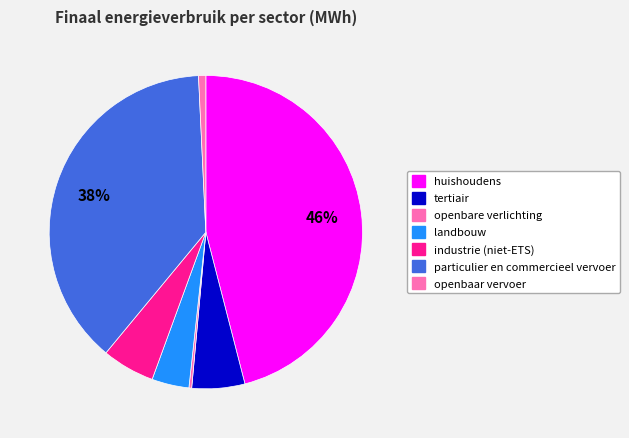

To the nearest percent, what is the difference between the largest and smallest slice percentages?

46%